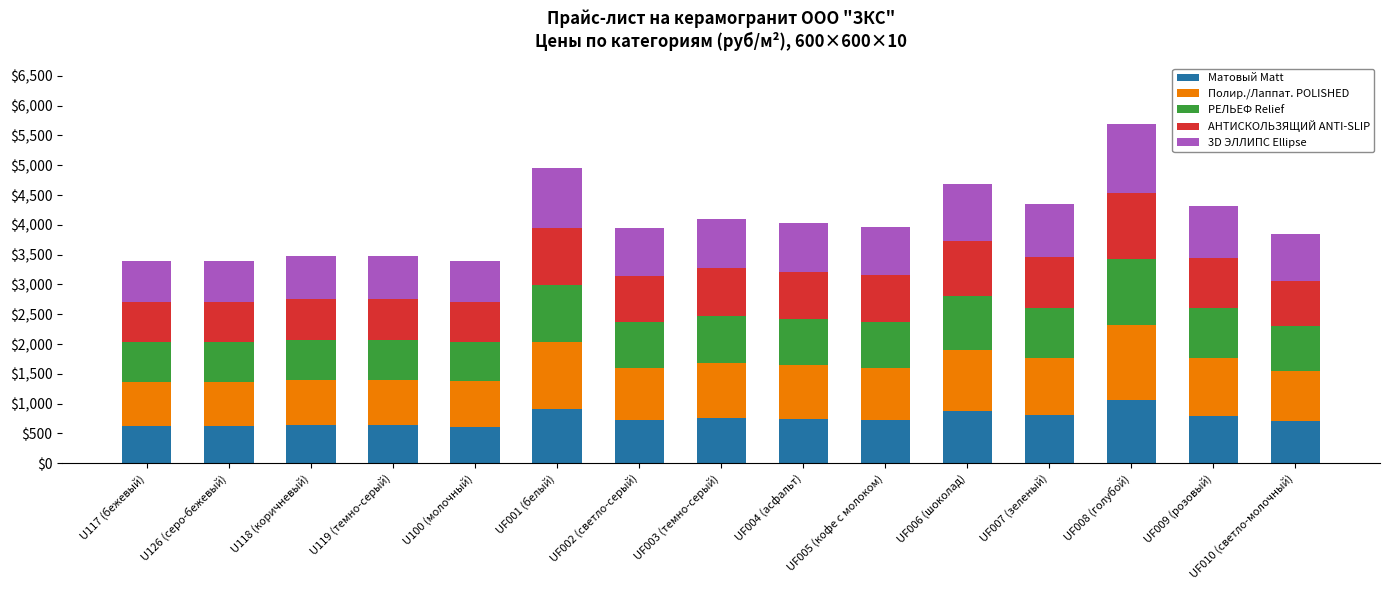

At which category is the sum across all series the highest?

UF008 (голубой)